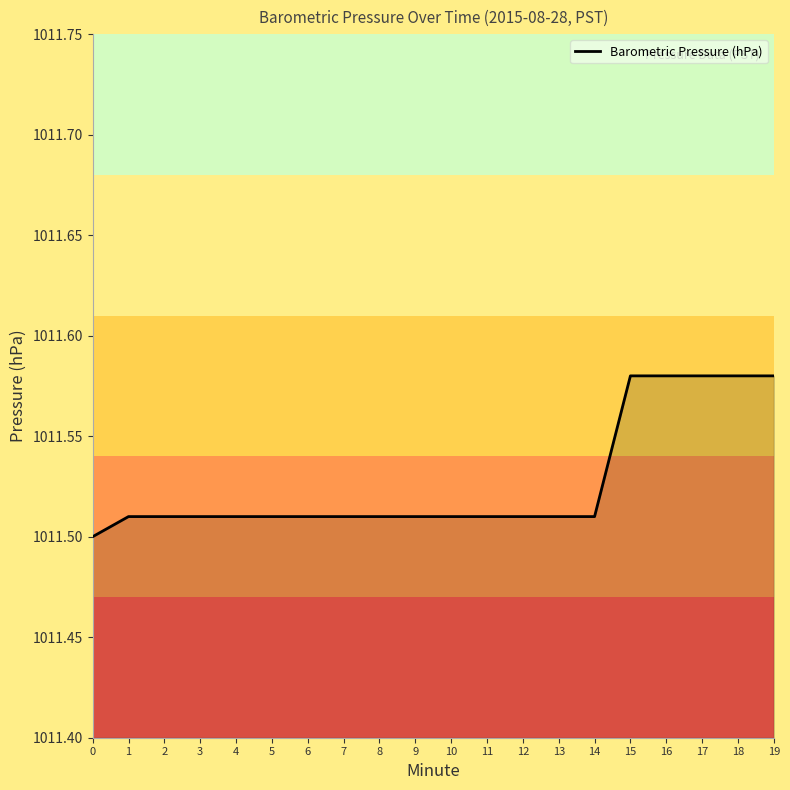

Approximately how many times larger is the value at 2 compared to 17?

1.0